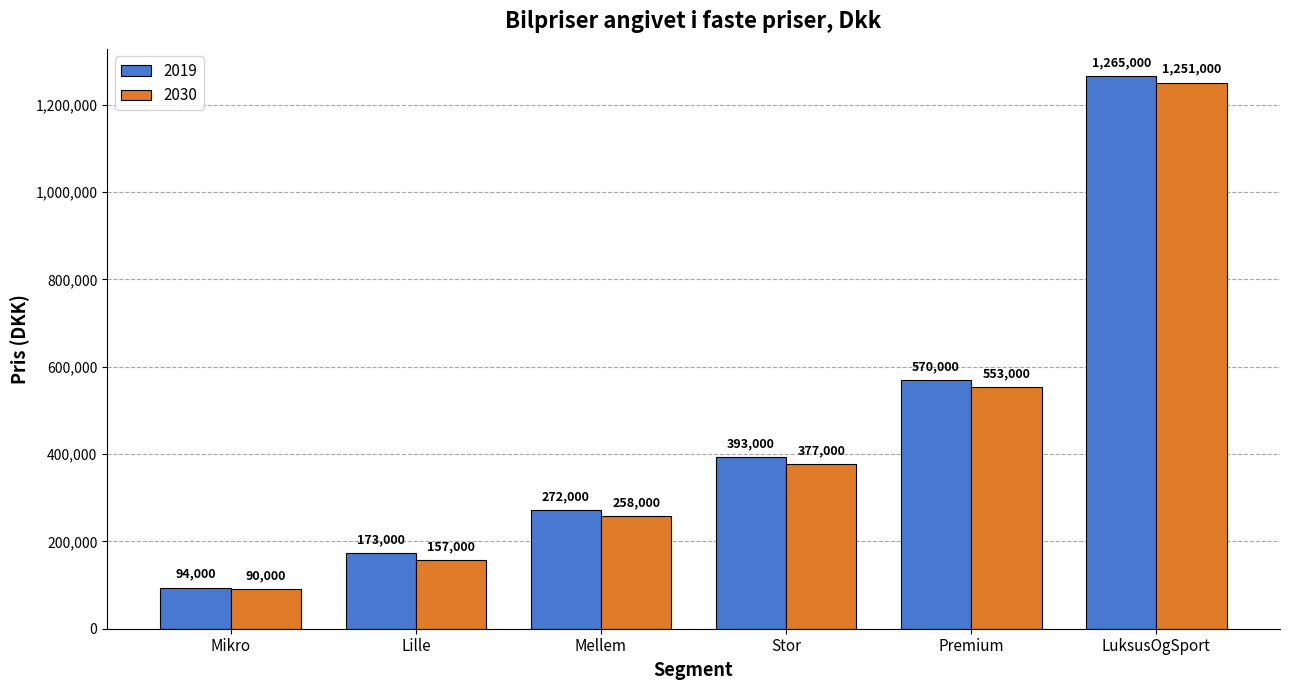

What is the sum of all 2030 values?

2686000